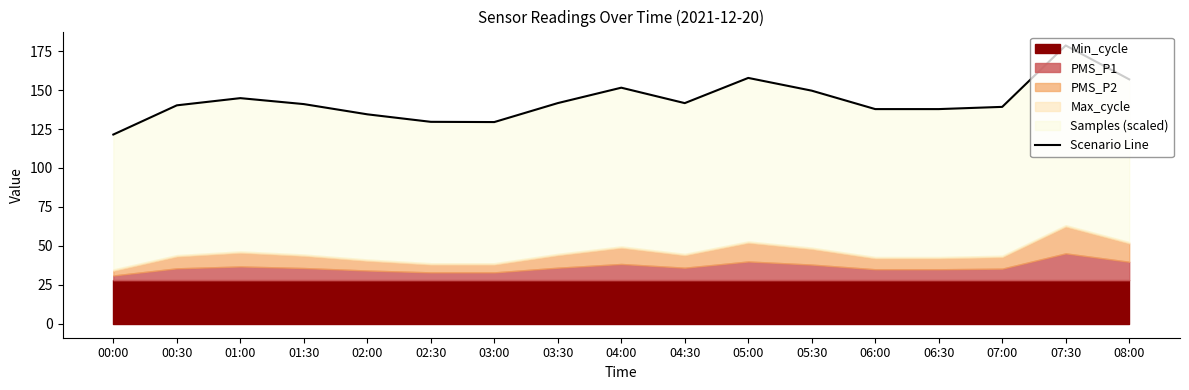

What is the difference between the values at 03:30 and 00:00?

20.2